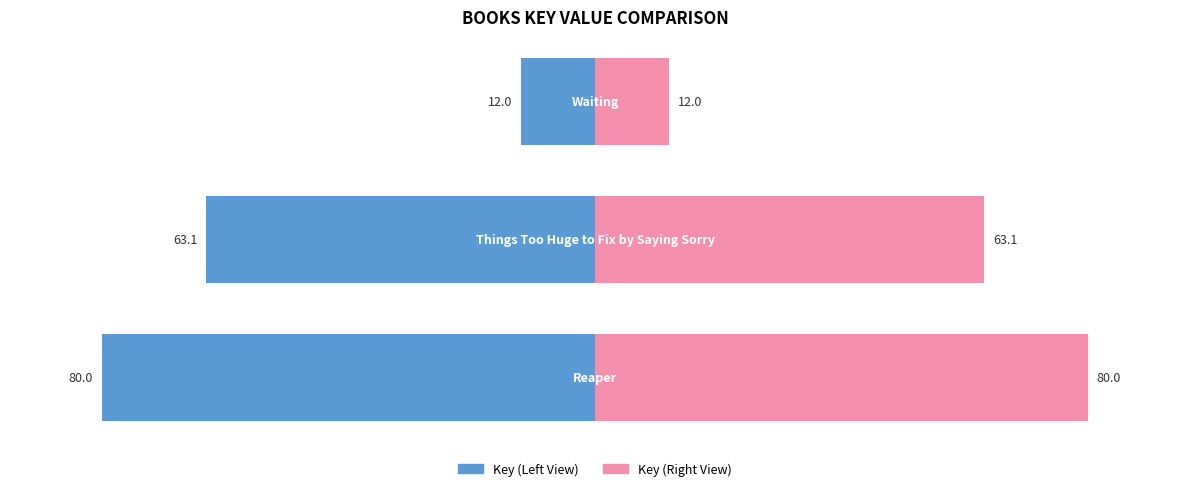

Reading left to right, what are all the values shown in this chart?

Key (Left): -80.0	-63.1	-12.0
Key (Right): 80.0	63.1	12.0